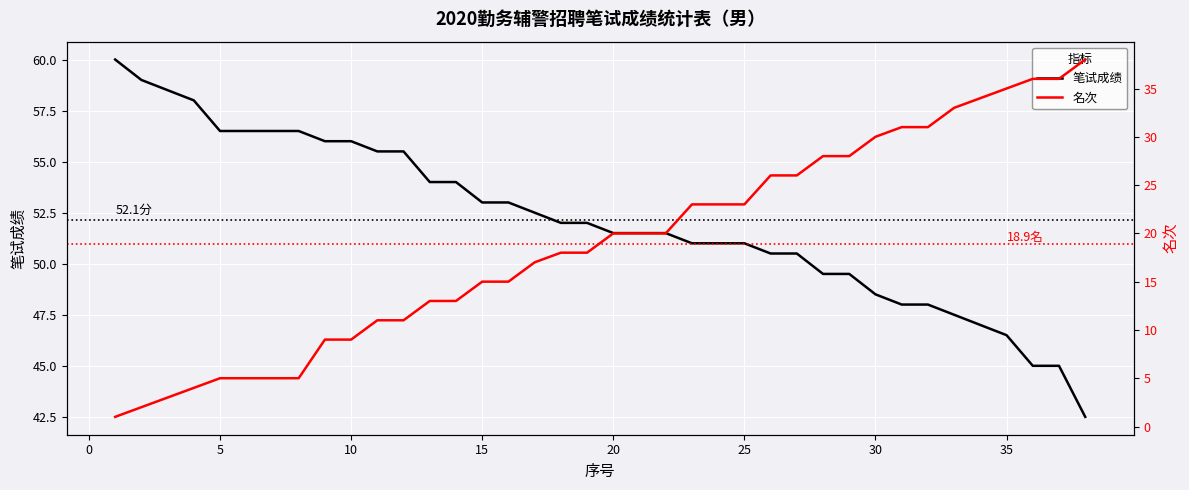

What is the greatest value displayed?

60.0